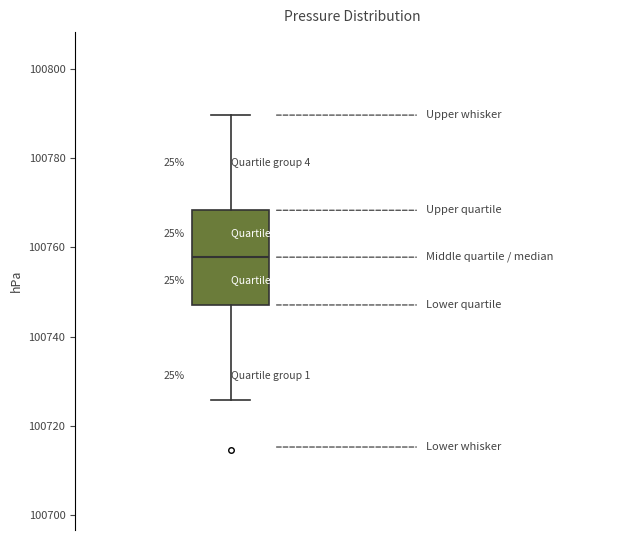

Read this box plot against the y-axis: the position of the median line, the range covered by the box, and the ends of both whiskers. The values are not printed on the chart, so give them approximately, as read against the axis.

median 100758, box 100748 to 100768, whiskers 100726 to 100790